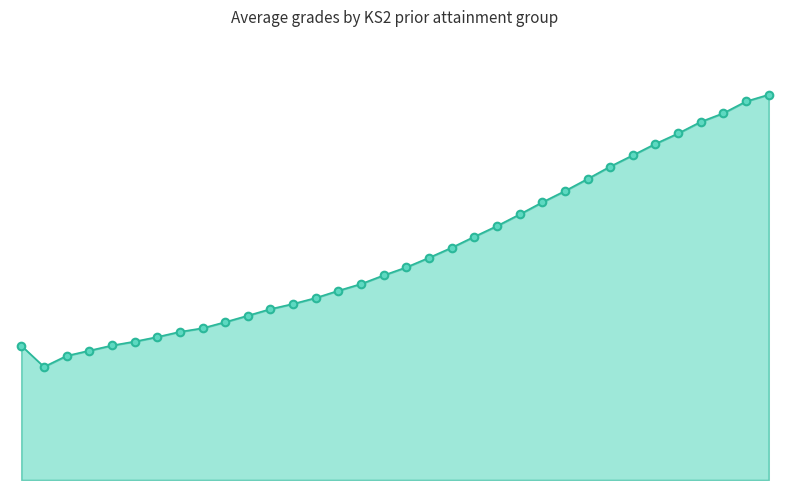

Which series reaches the maximum Y coordinate?

Science average